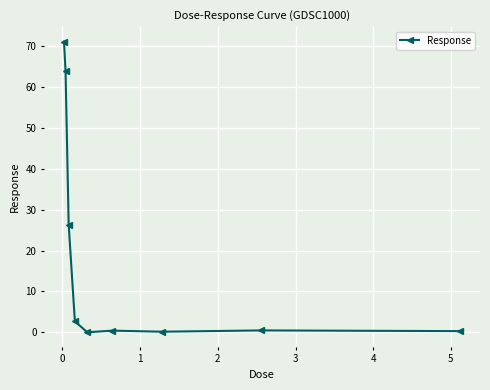

True or false: the data has more than 0 interior local peaks.

True